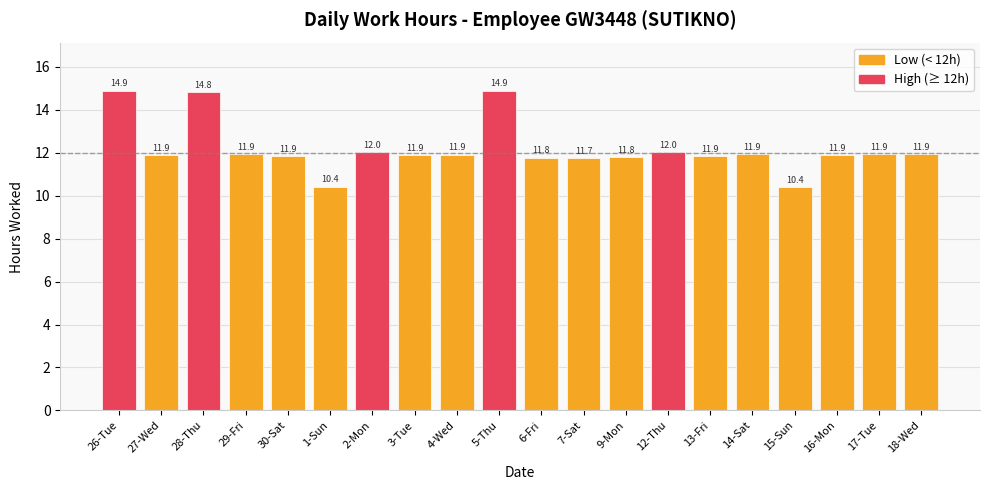

What is the difference between the maximum and second lowest values?

4.5